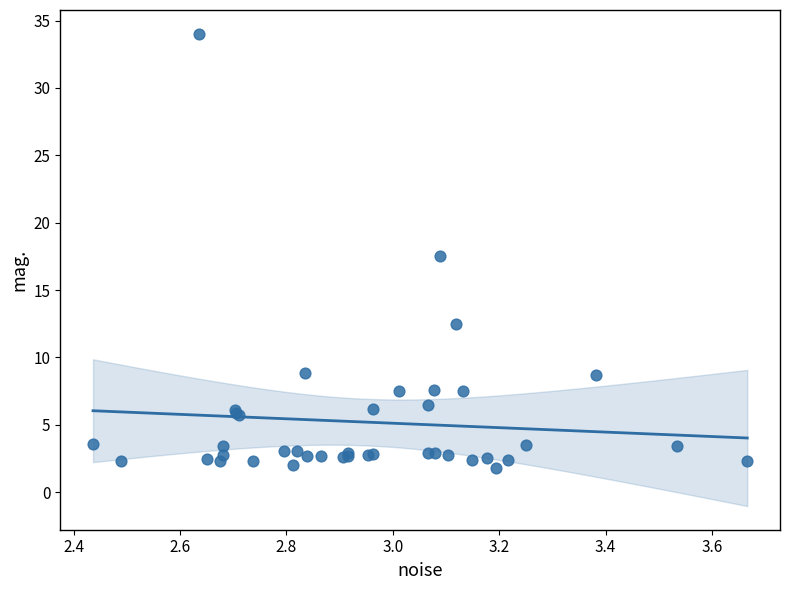

What Y value in the scatter plot is closest to 17?

17.5